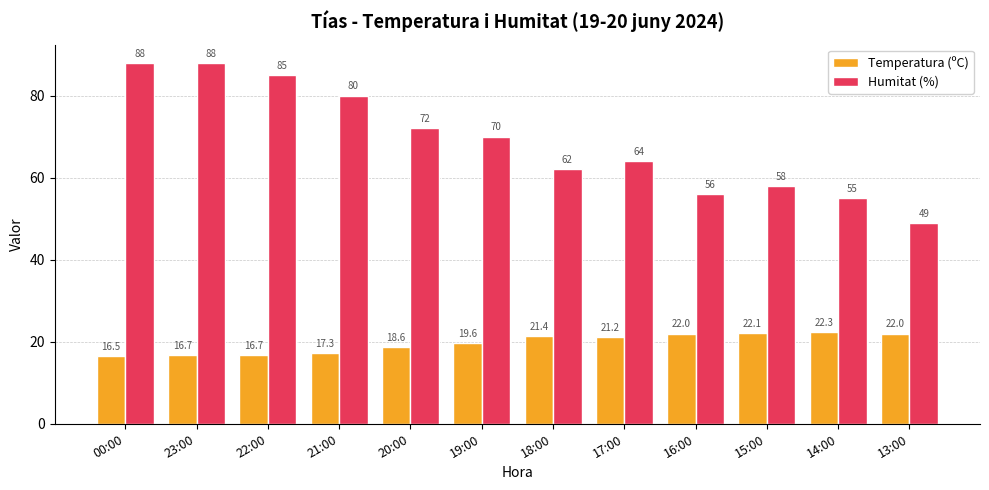

Rank the series by their average value, from lowest to highest.

Temperatura (ºC), Humitat (%)